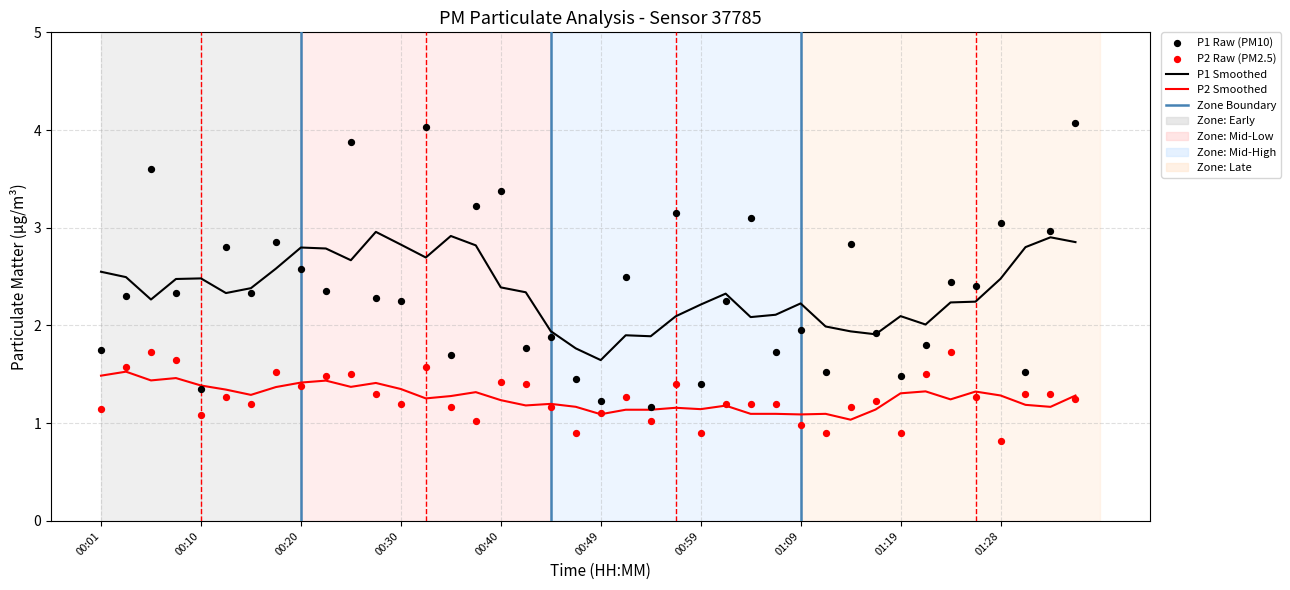

At how many categories does at least one series exceed 1?

40